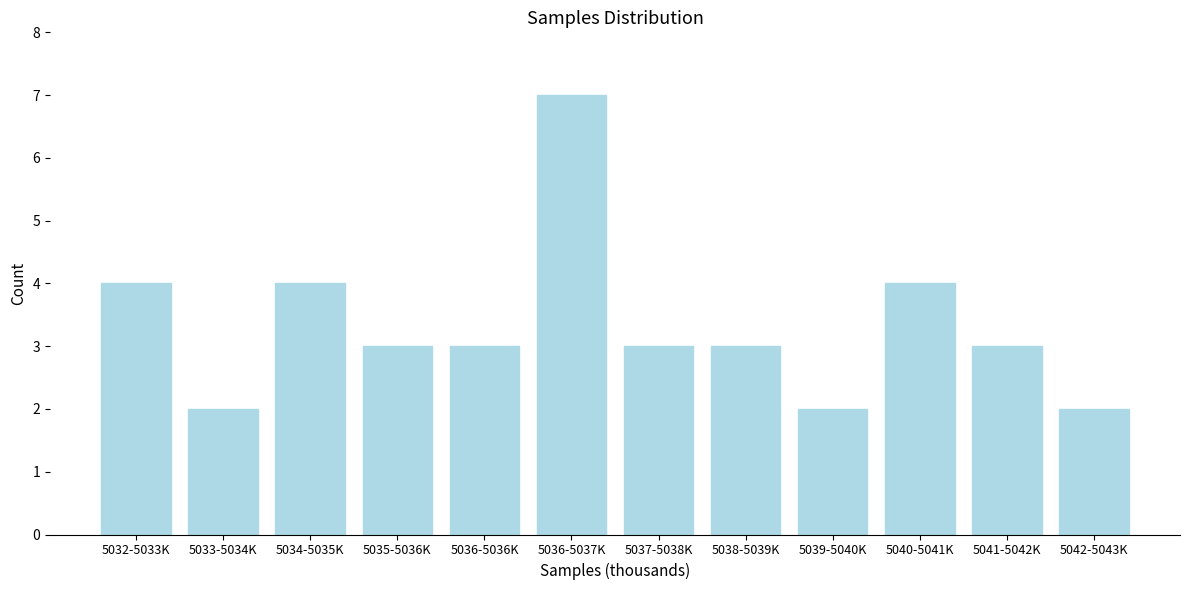

Reading left to right, transcribe all the data shown in this chart.

4	2	4	3	3	7	3	3	2	4	3	2